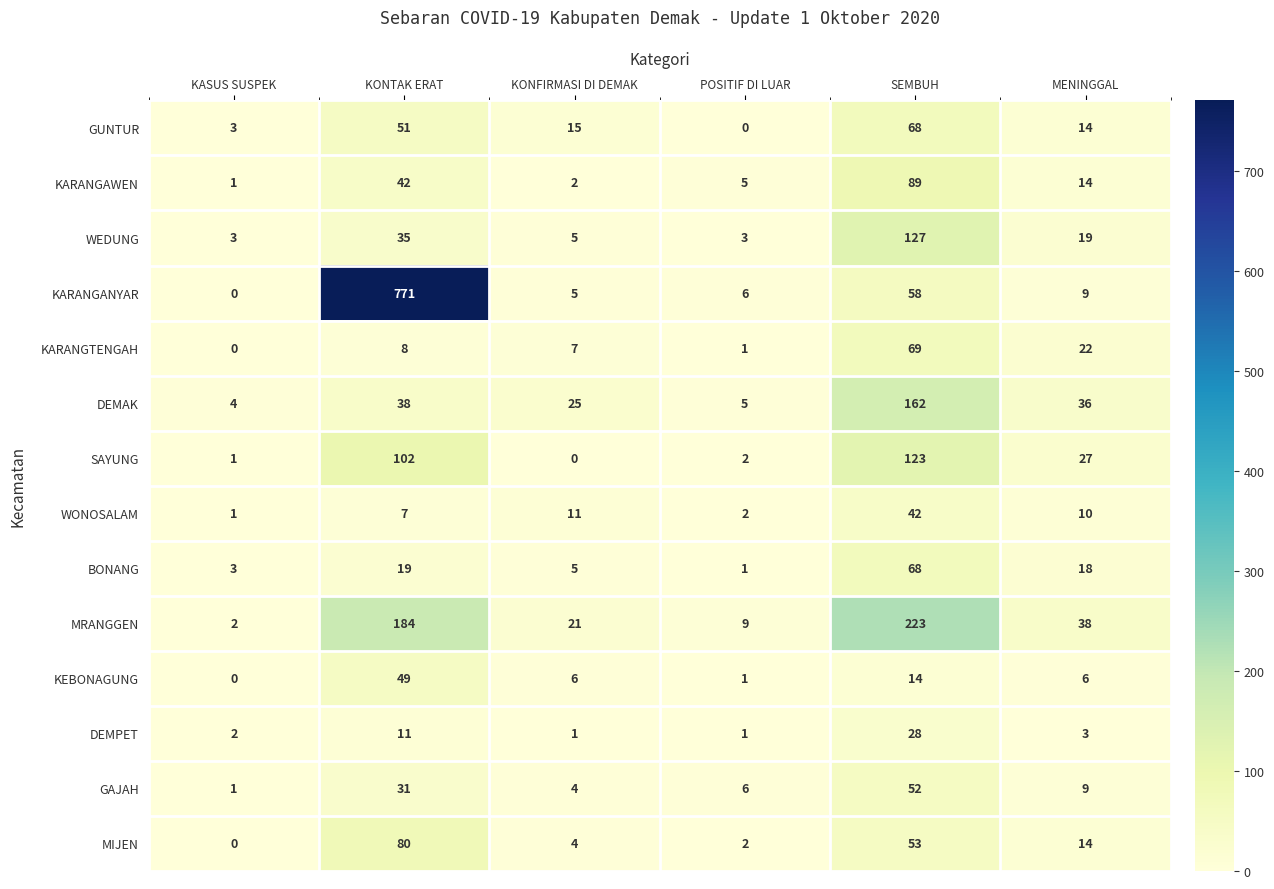

At which category is the sum across all series the highest?

KONTAK ERAT